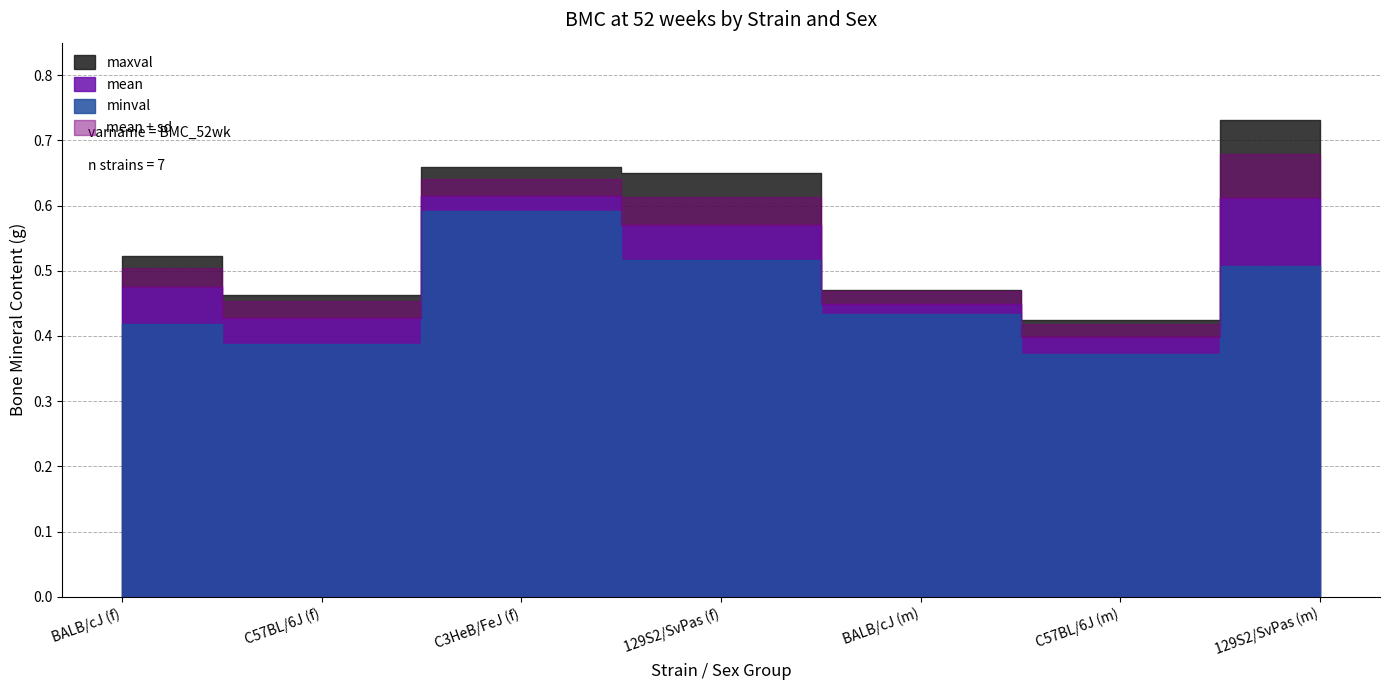

What is the sum of the sd values at BALB/cJ (f) and 129S2/SvPas (f)?

0.1